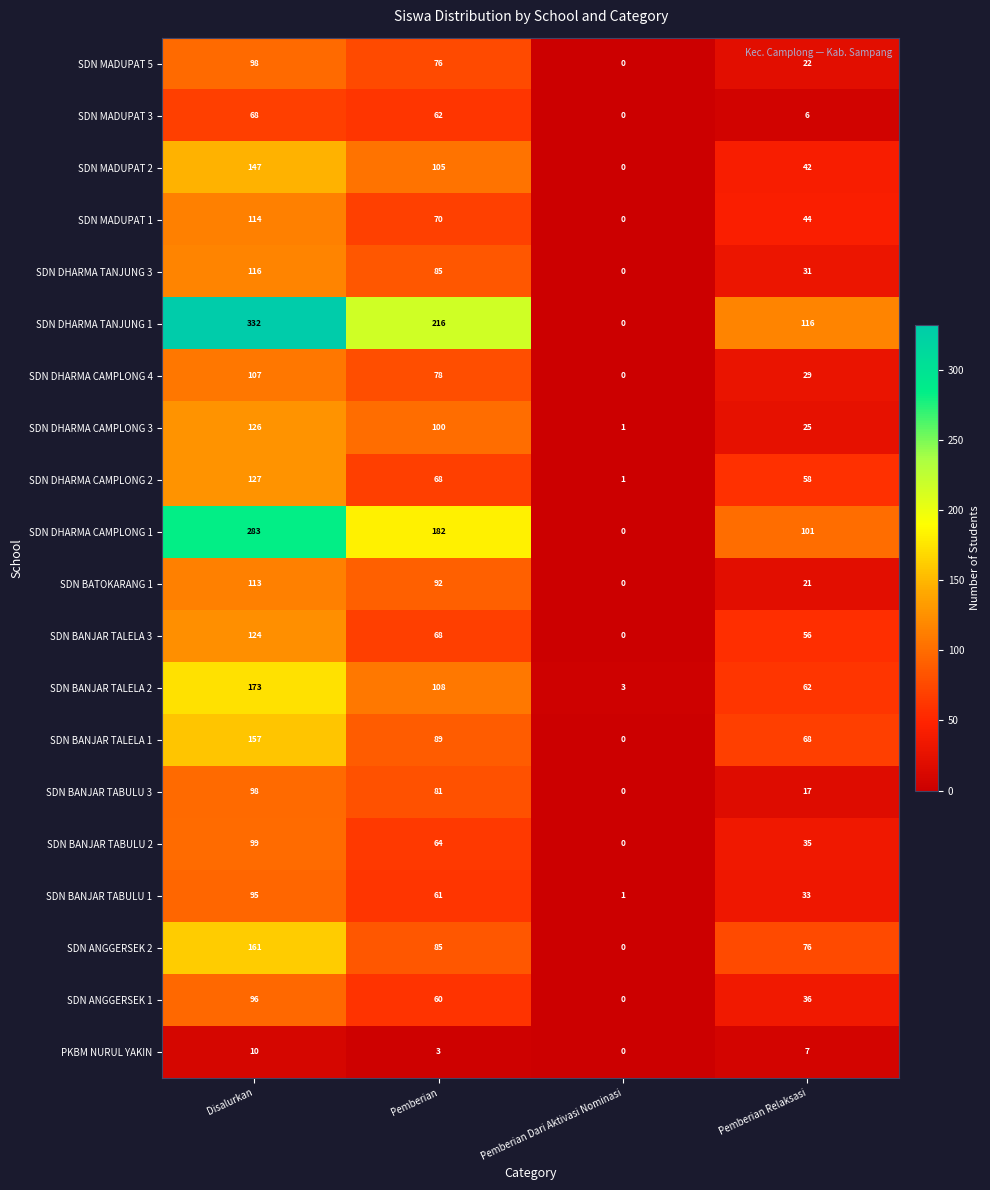

The SDN DHARMA TANJUNG 3 series shows 31 at Pemberian Relaksasi. True or false?

True